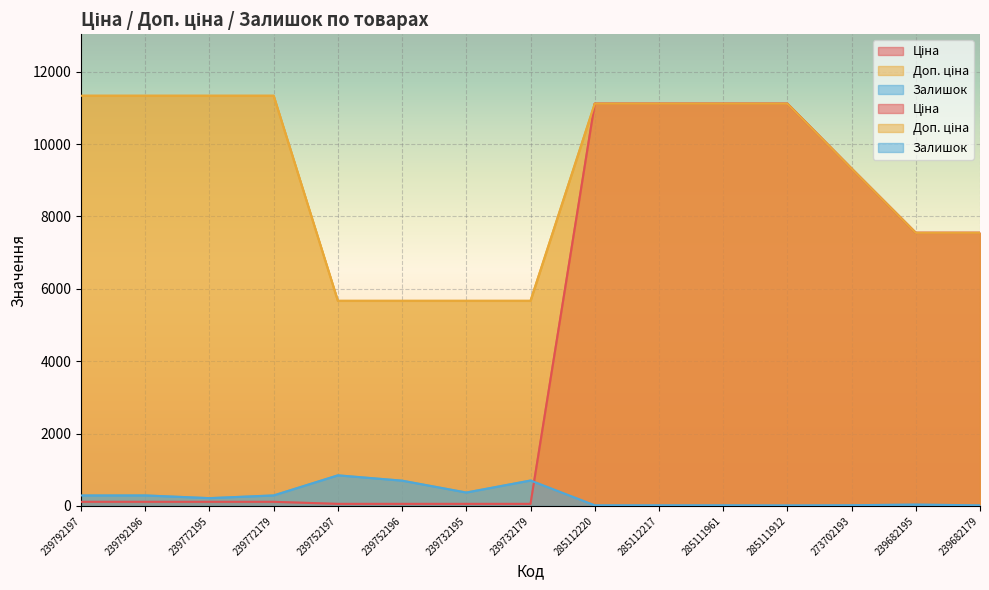

True or false: Залишок and Доп. ціна intersect in this chart.

False